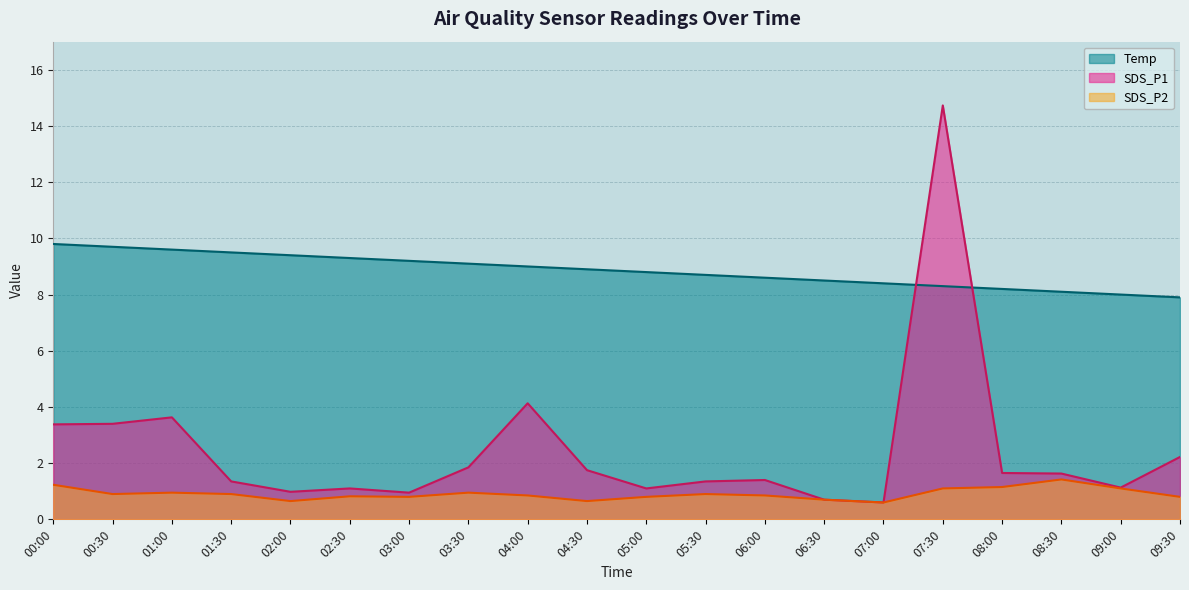

At which category is the sum across all series the highest?

07:30